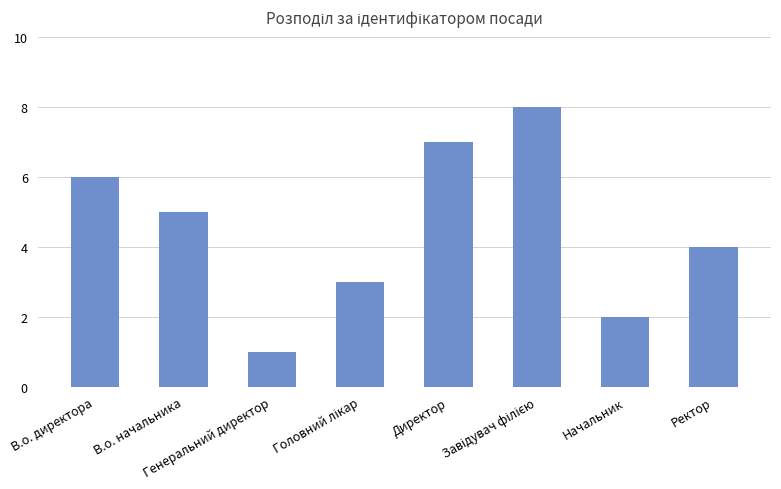

What is the difference between the second highest and minimum values?

6